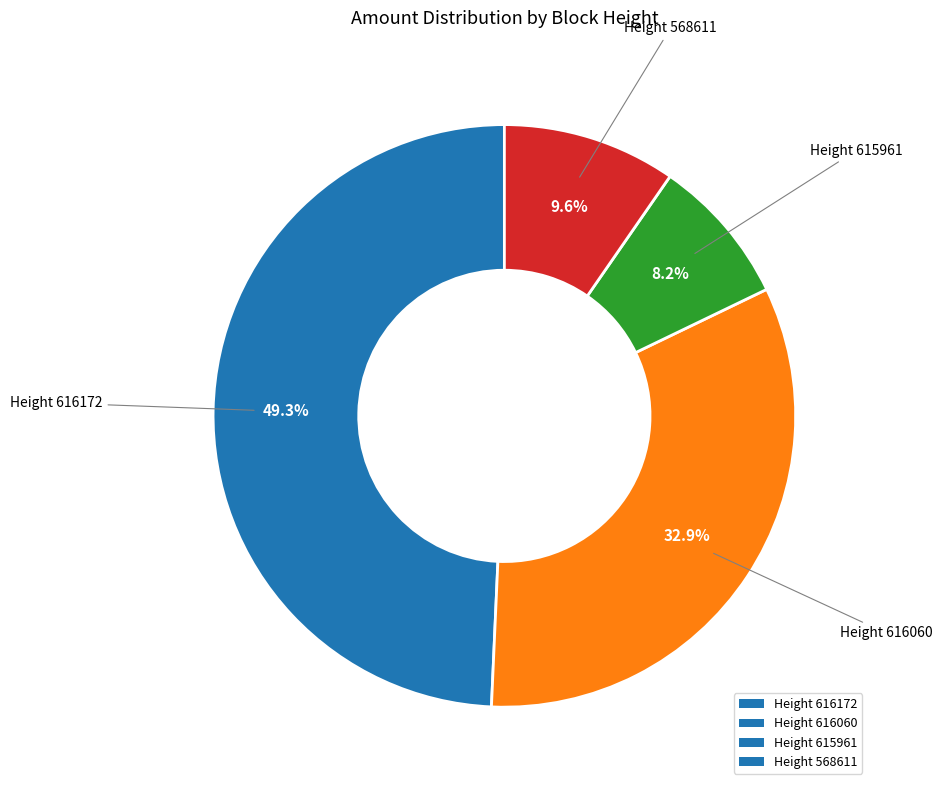

Which has a higher value, Height 616060 or Height 615961?

Height 616060